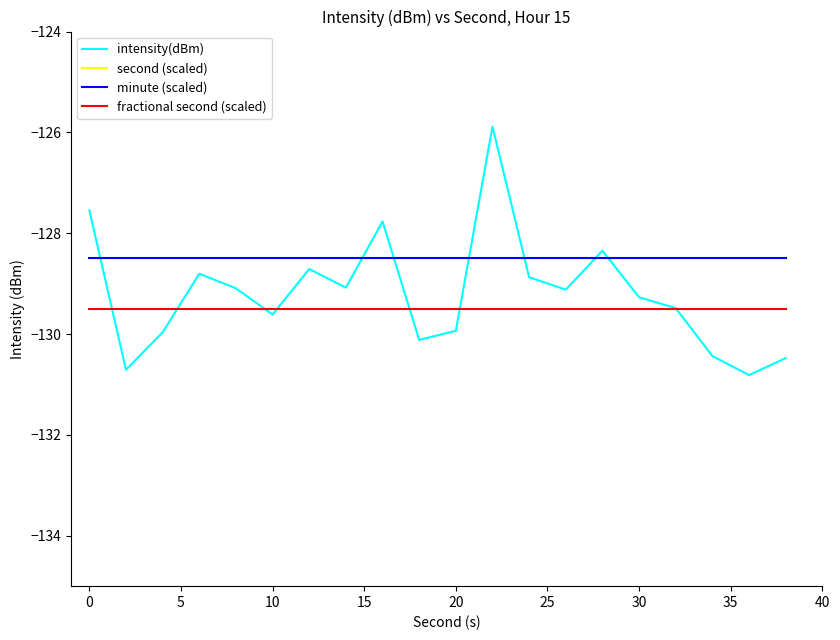

True or false: fractional second (scaled) has more than 2 points higher than both neighbors.

False